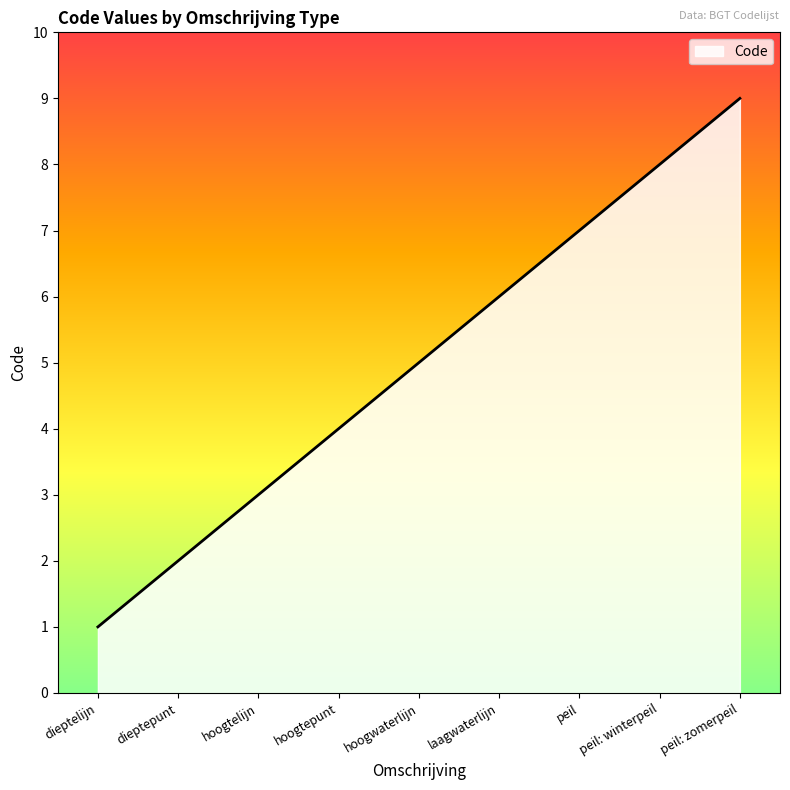

Count the number of data series in this chart.

1